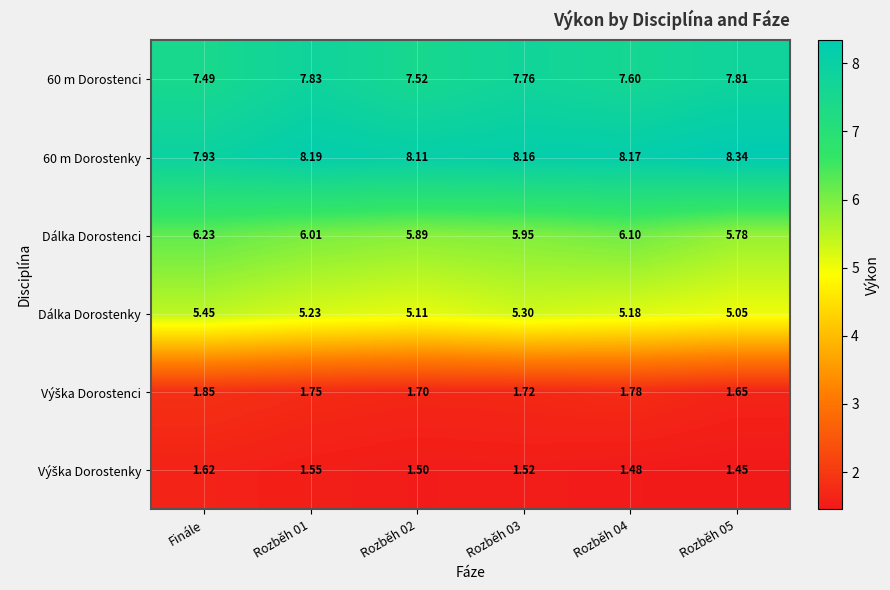

At how many categories does at least one series exceed 7?

6